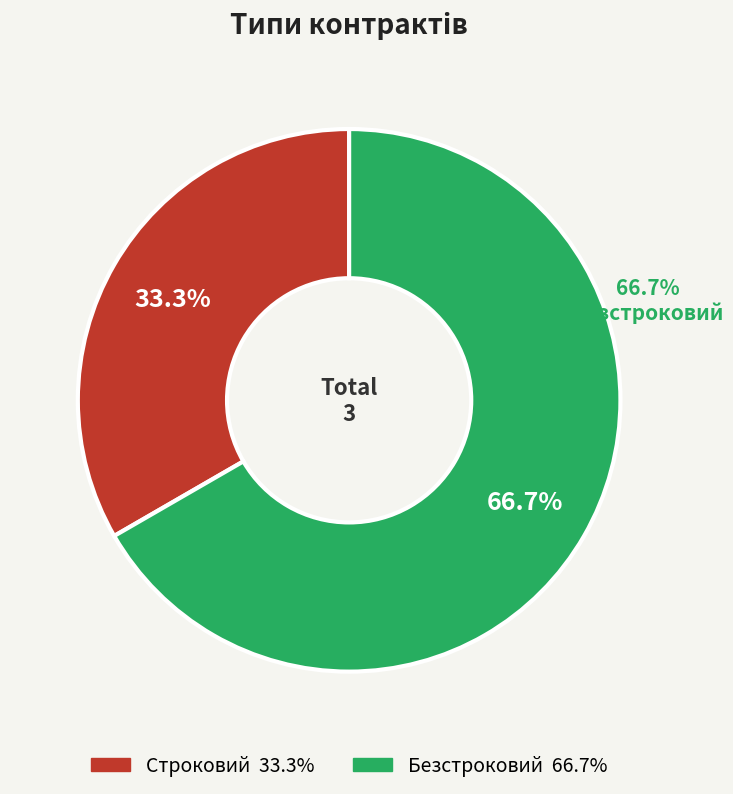

What percentage do Строковий and Безстроковий together represent?

100.0%